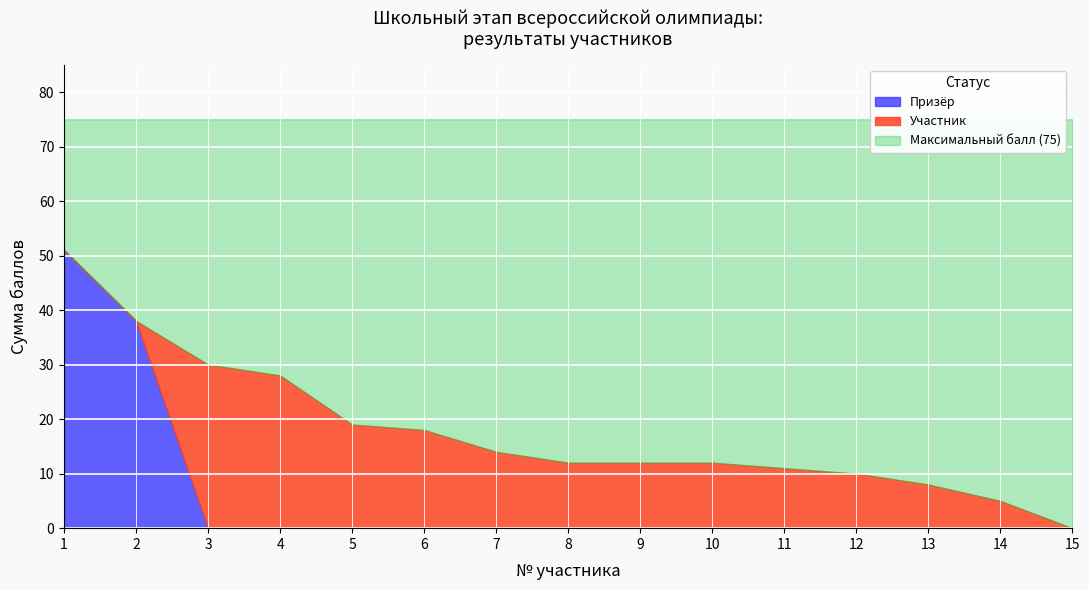

At which label does Призёр reach its minimum?

3